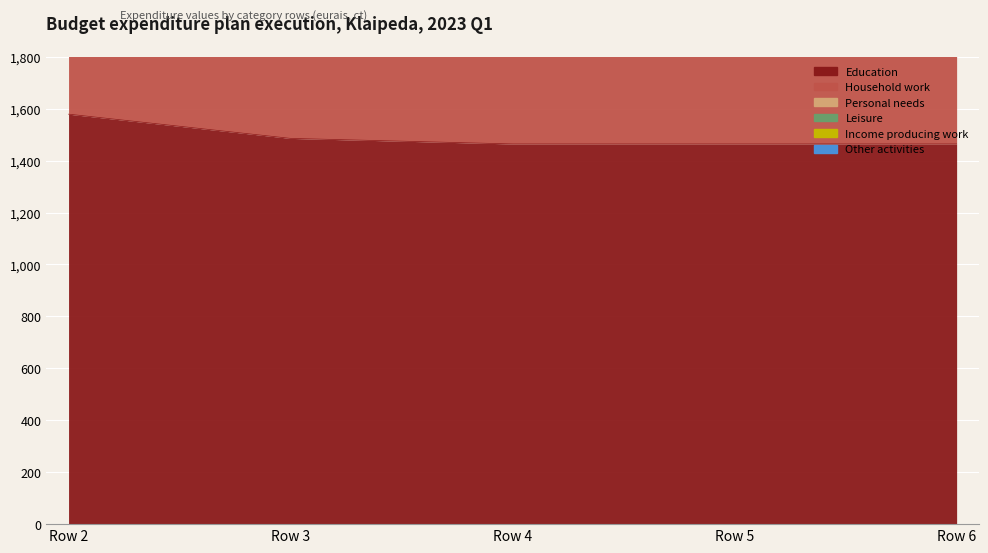

Between Row 6 and Row 5, which is larger?

Row 6